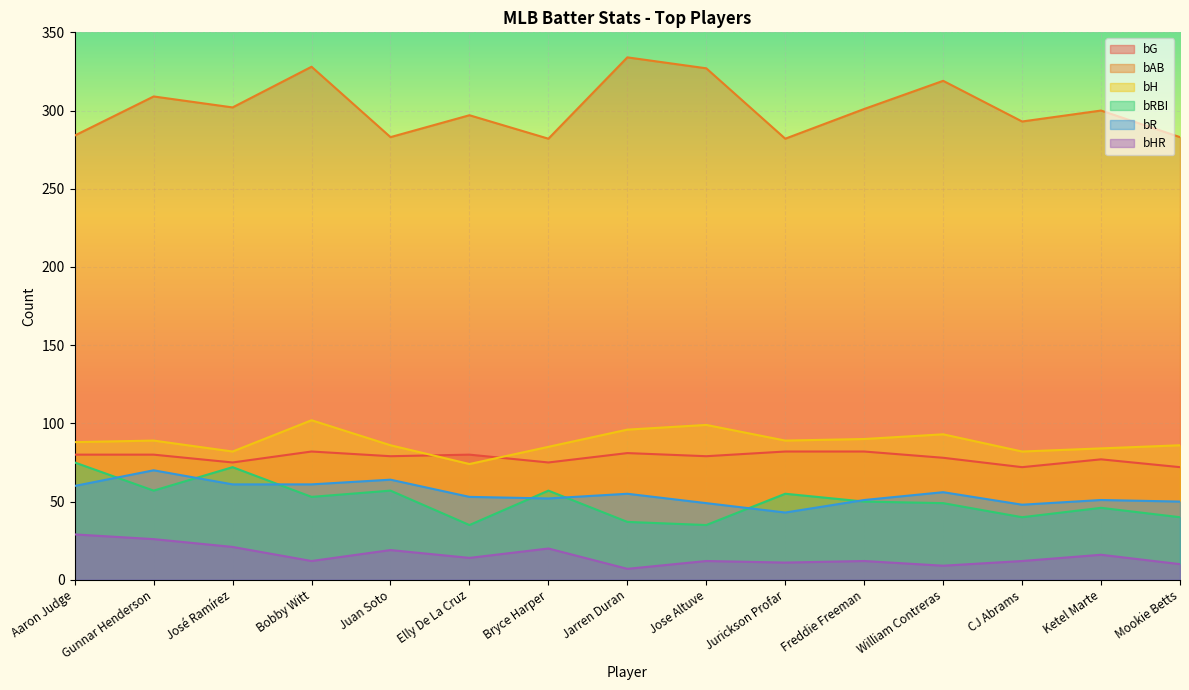

How many lines are shown in the chart?

6